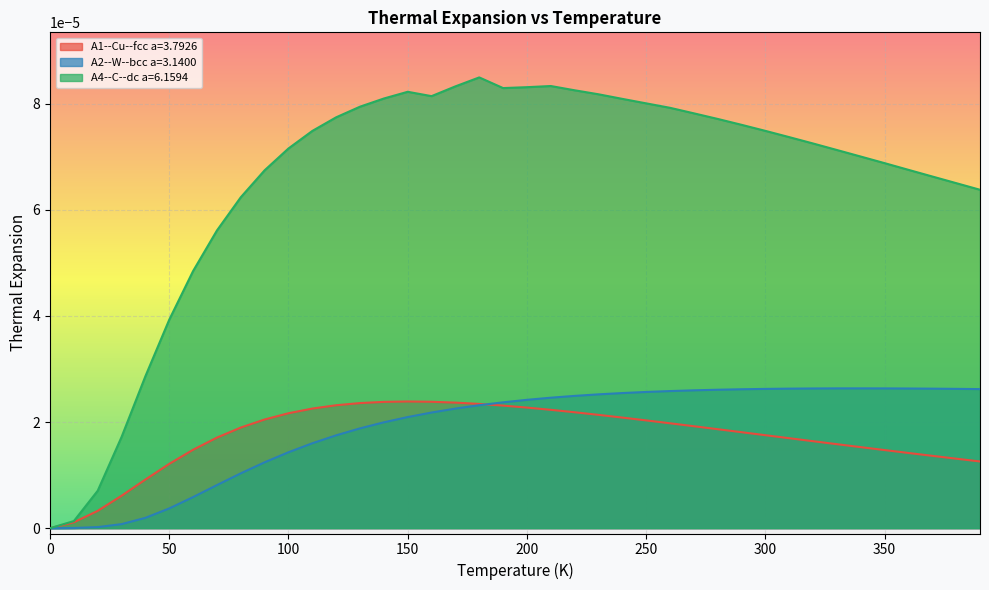

Which series has the largest range (max minus min)?

A4--C--dc a=6.1594